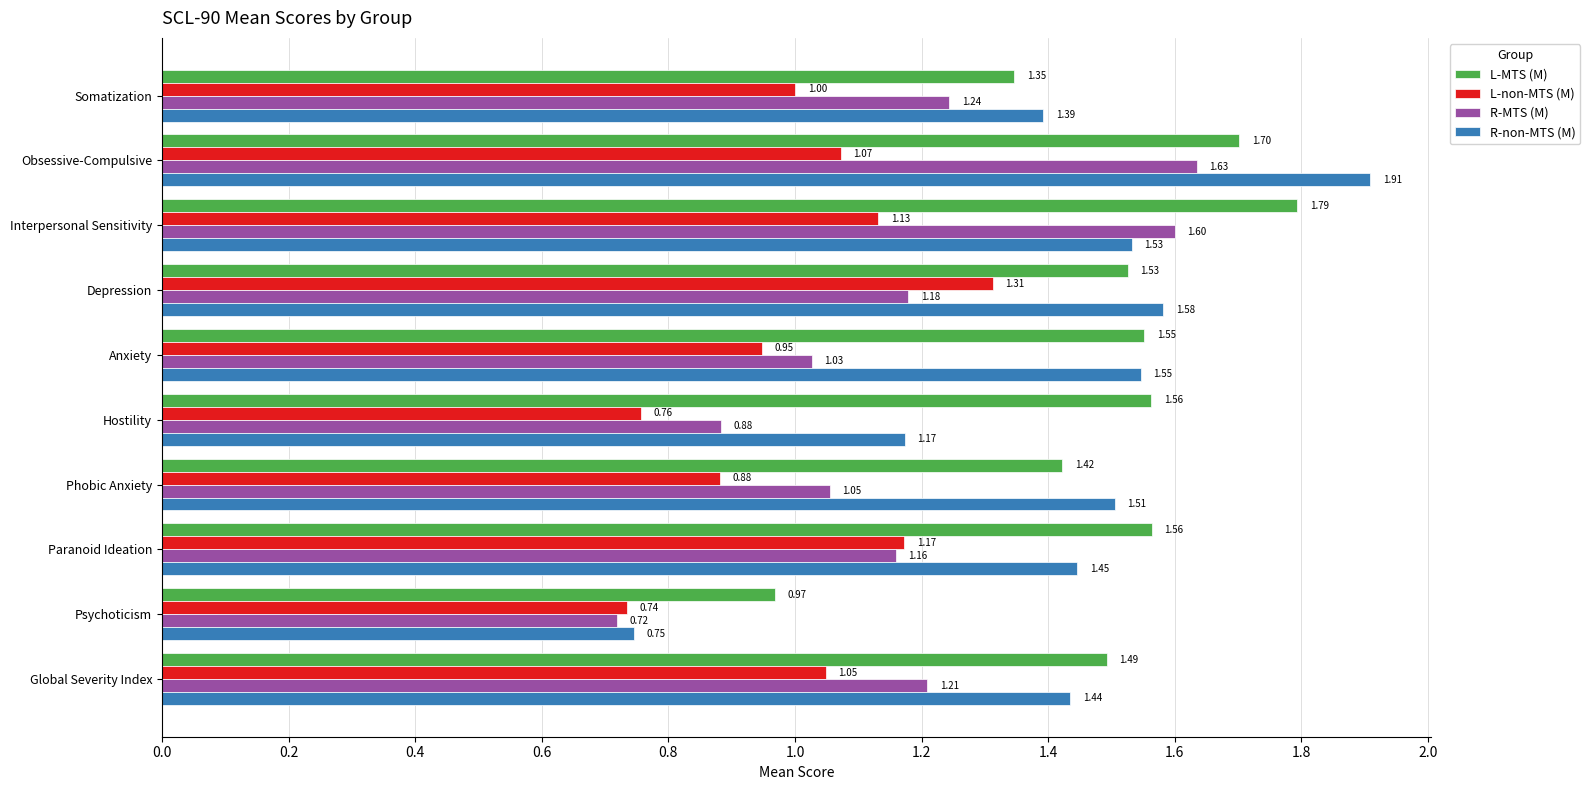

Which category has the lowest value across all series?

Psychoticism